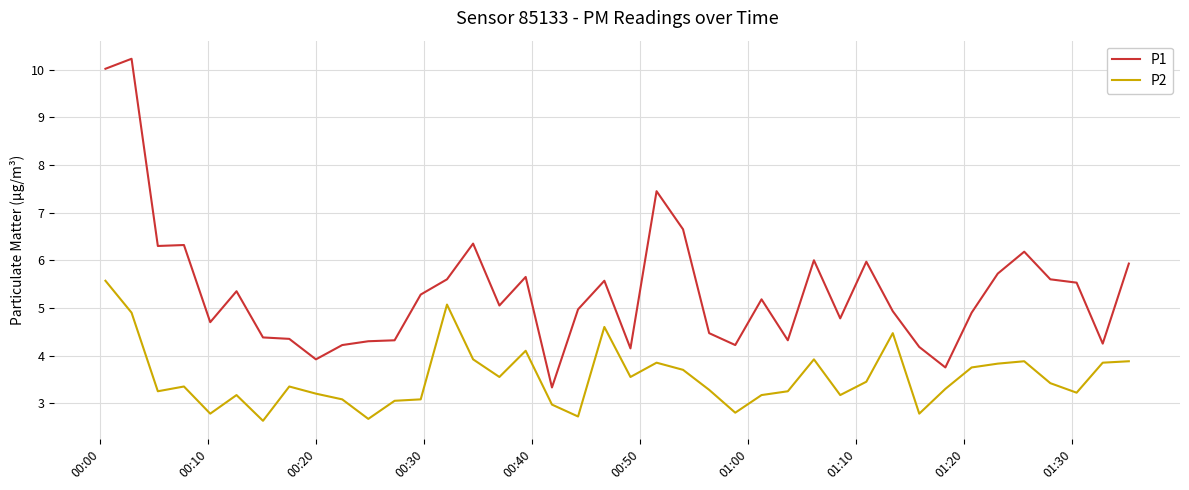

True or false: P1 has more than 0 interior local peaks.

True